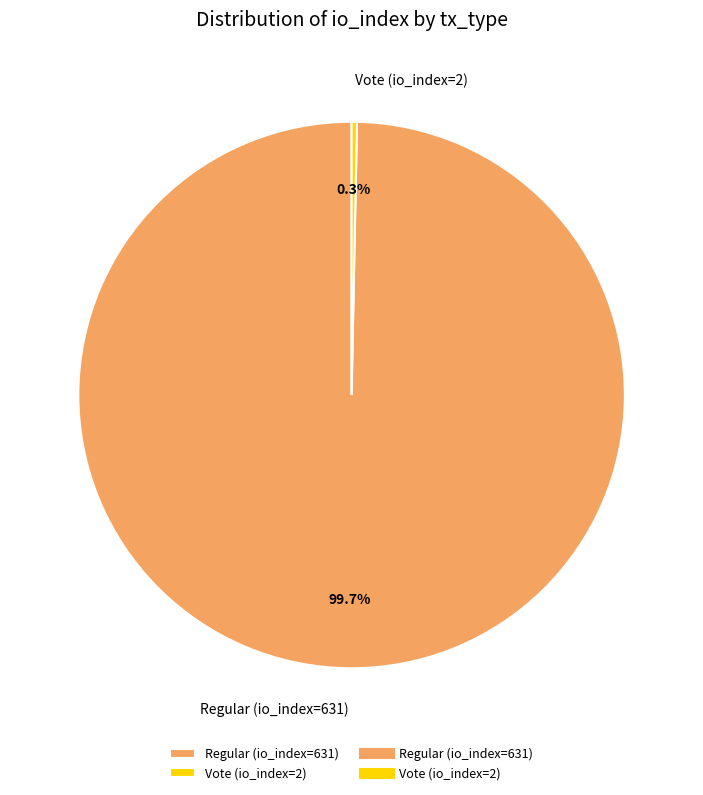

What percentage is NOT represented by Regular (io_index=631)?

0.3%